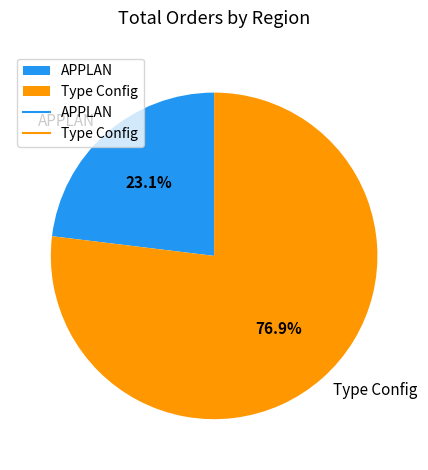

Which slice represents more than half of the pie?

Type Config